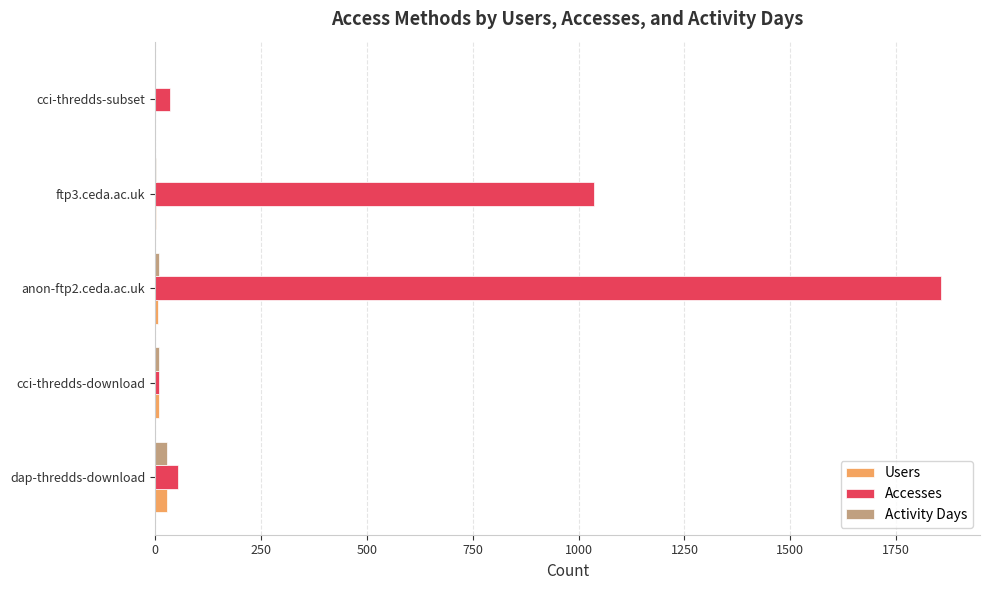

What are all the series names shown in the legend?

Users, Accesses, Activity Days